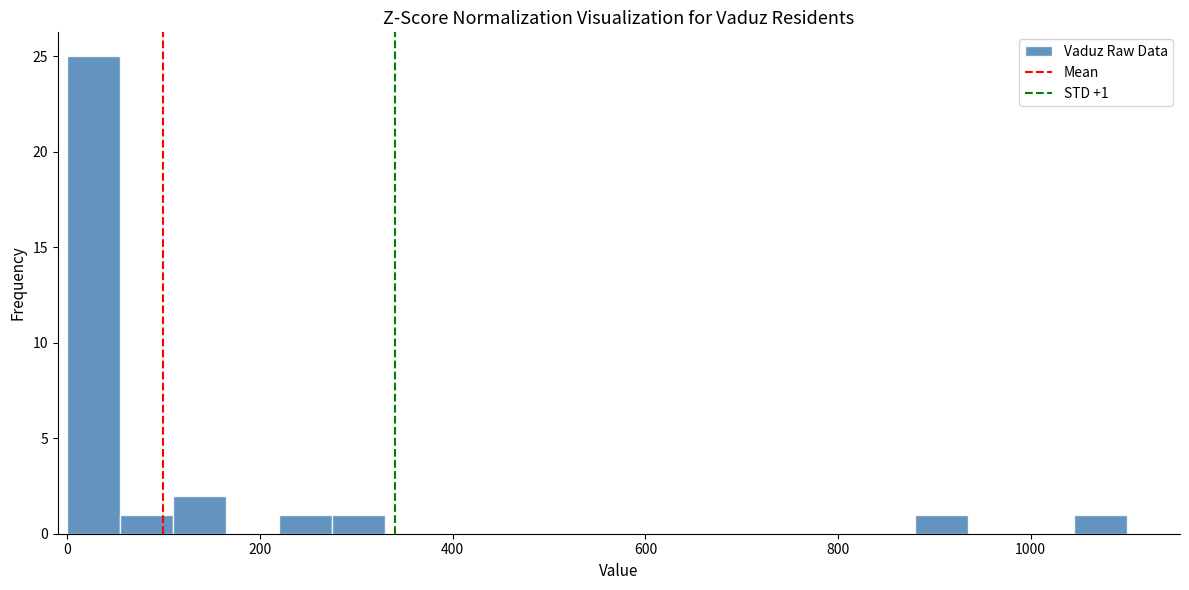

Around what value on the x-axis is the tallest bar? Give the approximate position of its centre, as read against the axis.

20